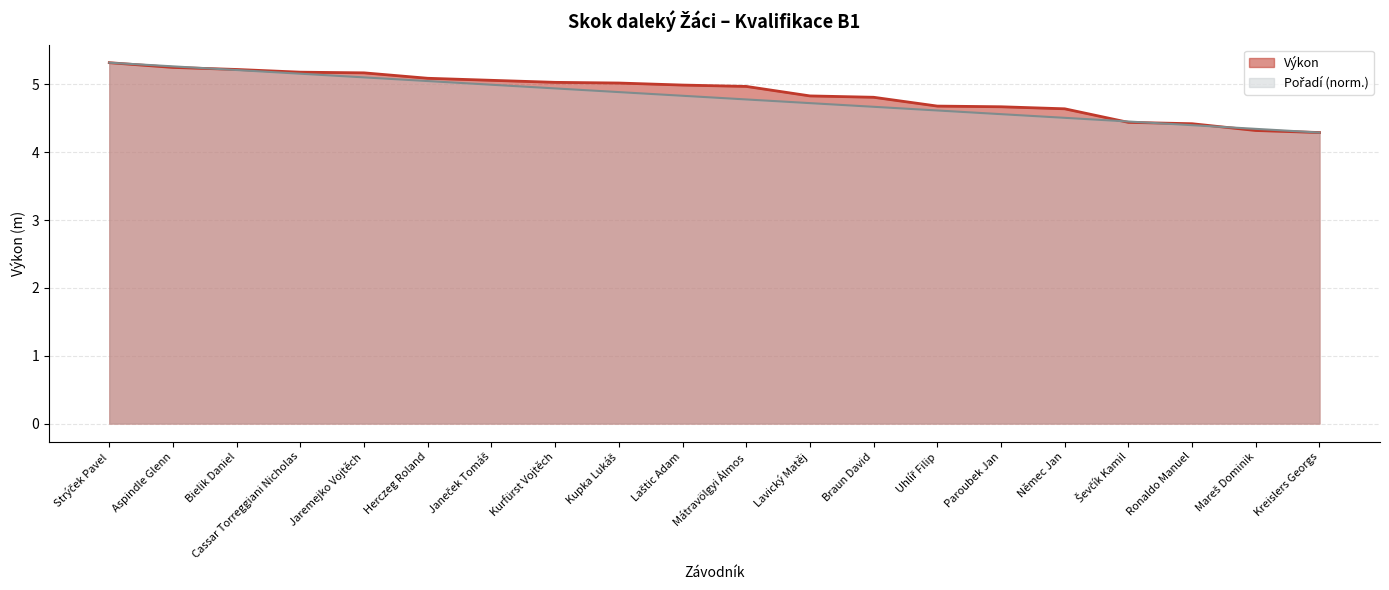

Between Cassar Torreggiani Nicholas and Mareš Dominik, which is larger?

Cassar Torreggiani Nicholas